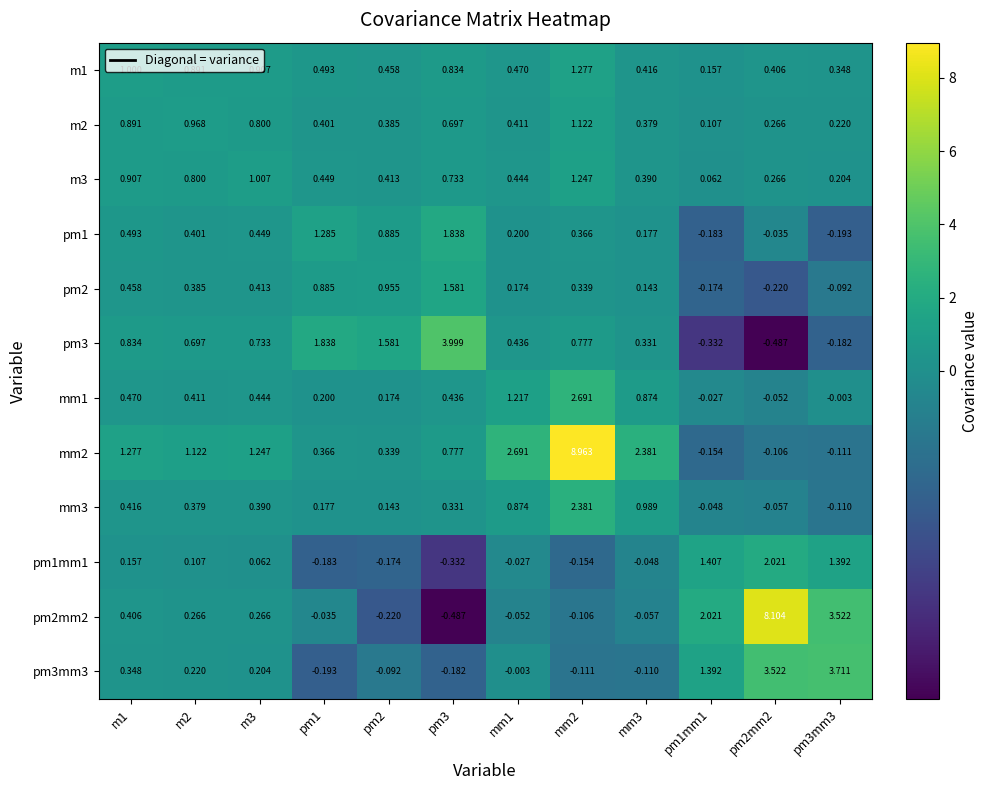

Is the value of pm1mm1 at mm1 greater than the value of pm2mm2 at mm1?

Yes